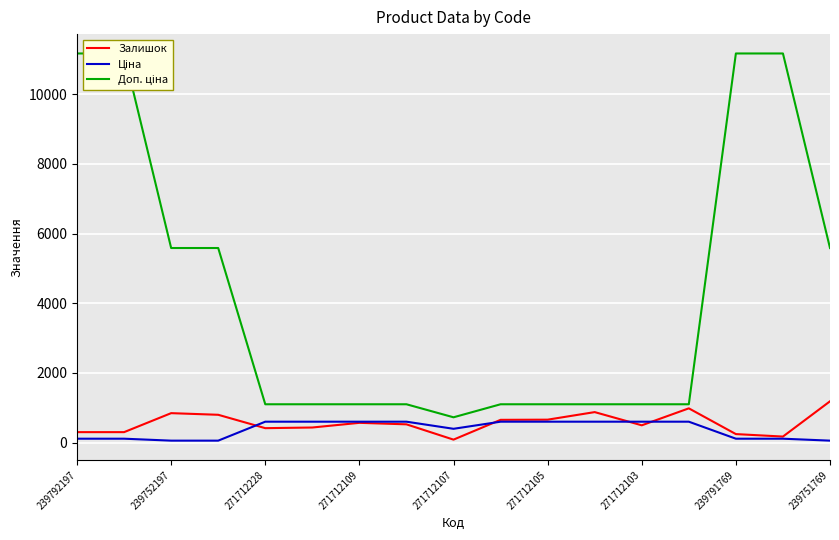

The value of Залишок at 271712105 is 658.0. True or false?

True